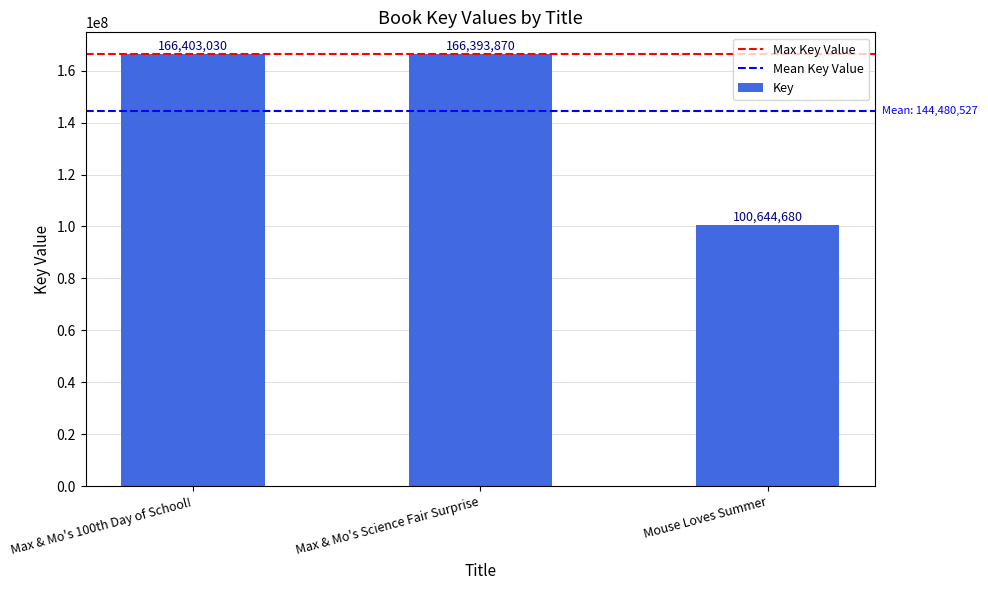

Reading left to right, transcribe all the data shown in this chart.

Max & Mo's 100th Day of School!=166403030	Max & Mo's Science Fair Surprise=166393870	Mouse Loves Summer=100644680